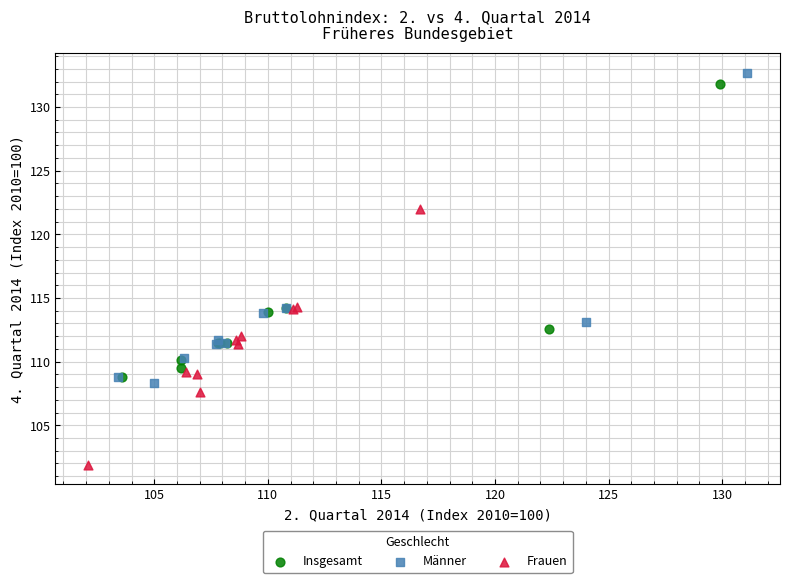

Which series has the widest spread of Y values?

Männer